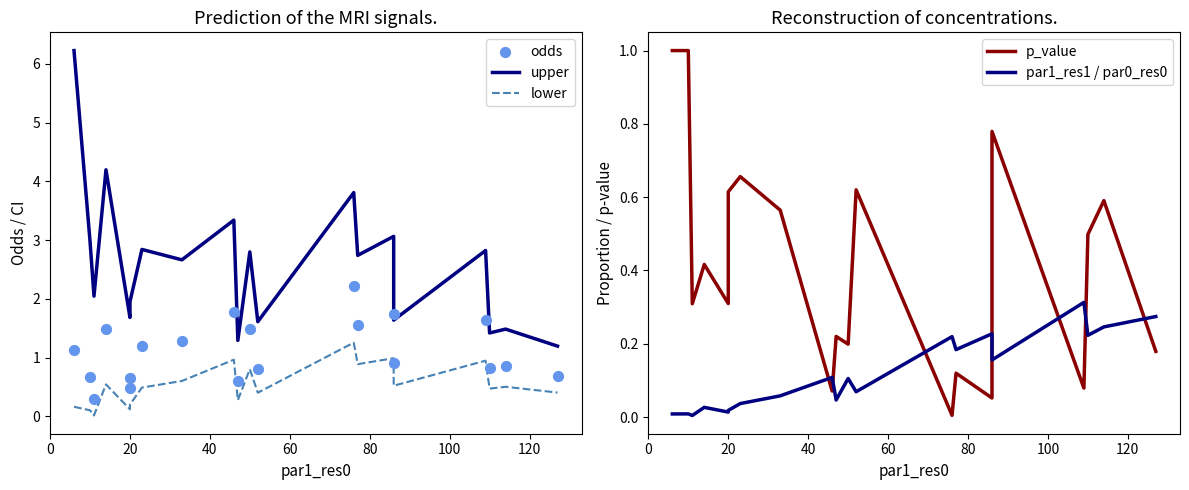

At how many categories does at least one series exceed 5?

1